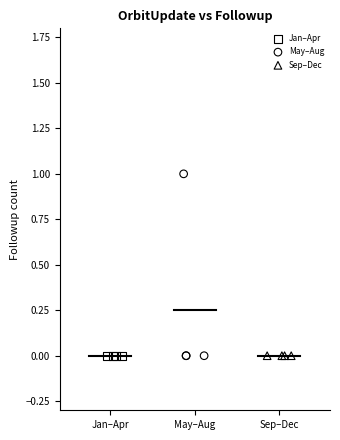

Which series reaches the maximum Y coordinate?

May–Aug